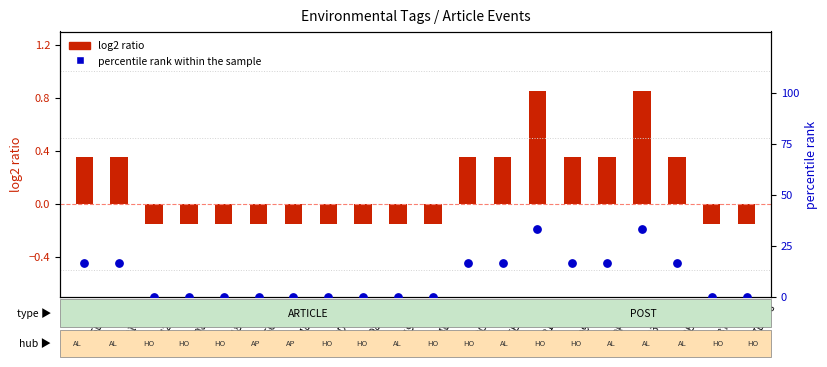

What is the change in value from 07918CDA to A59119AD?

+16.7